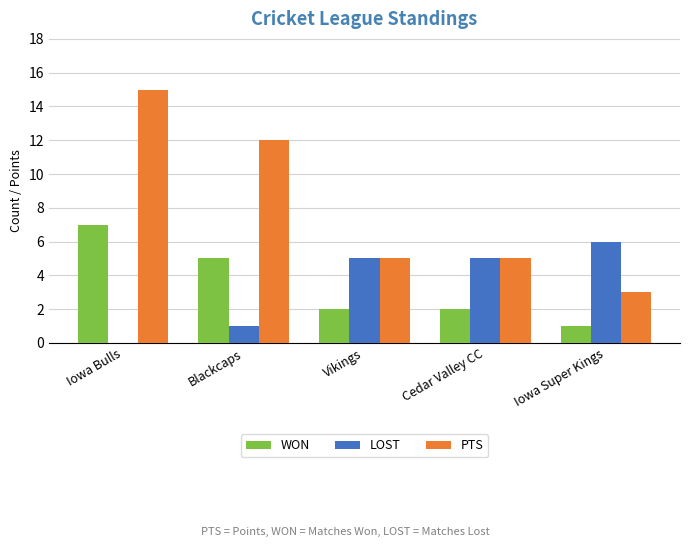

What value does the PTS series have at Cedar Valley CC?

5